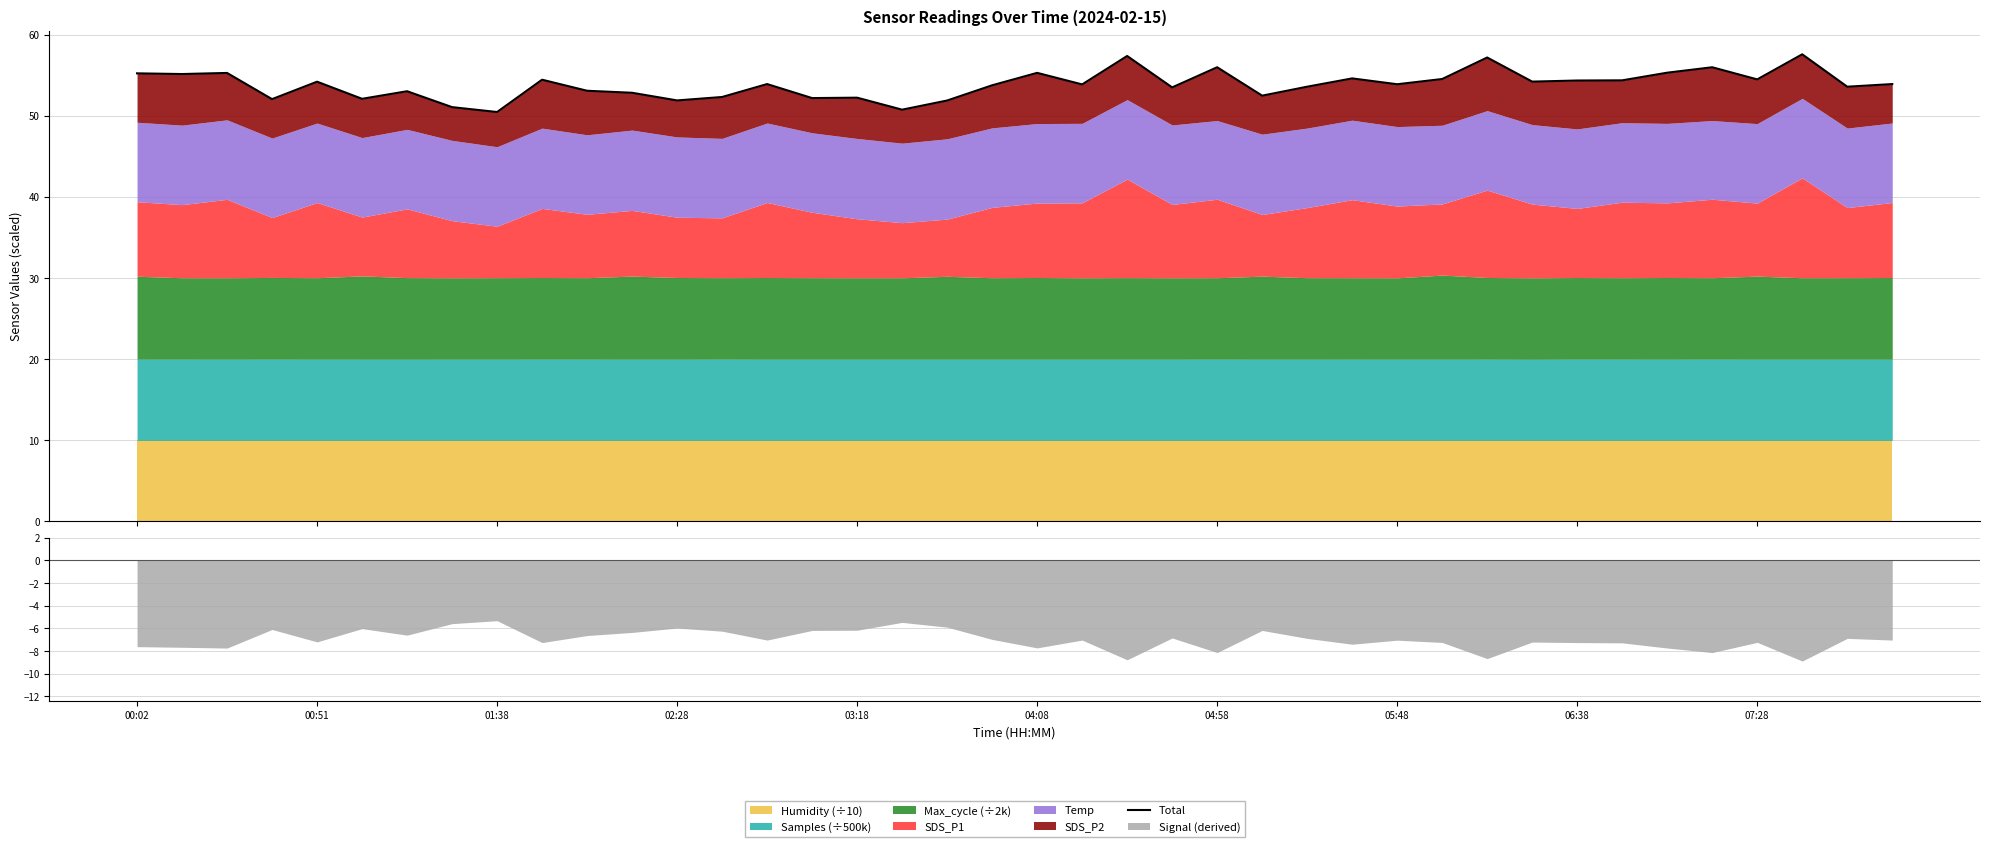

What is the ratio of the value at 38 to the value at 14?

1.0